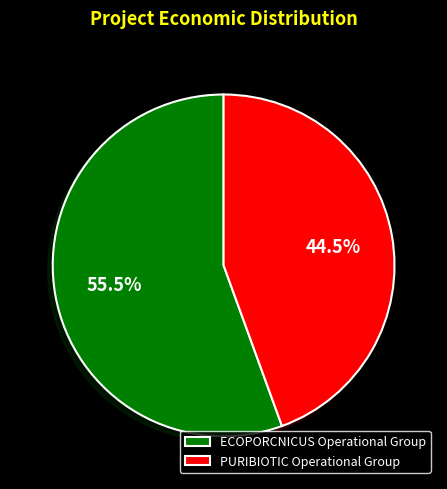

To the nearest percent, what is the difference between the PURIBIOTIC Operational Group and ECOPORCNICUS Operational Group slice percentages?

11%